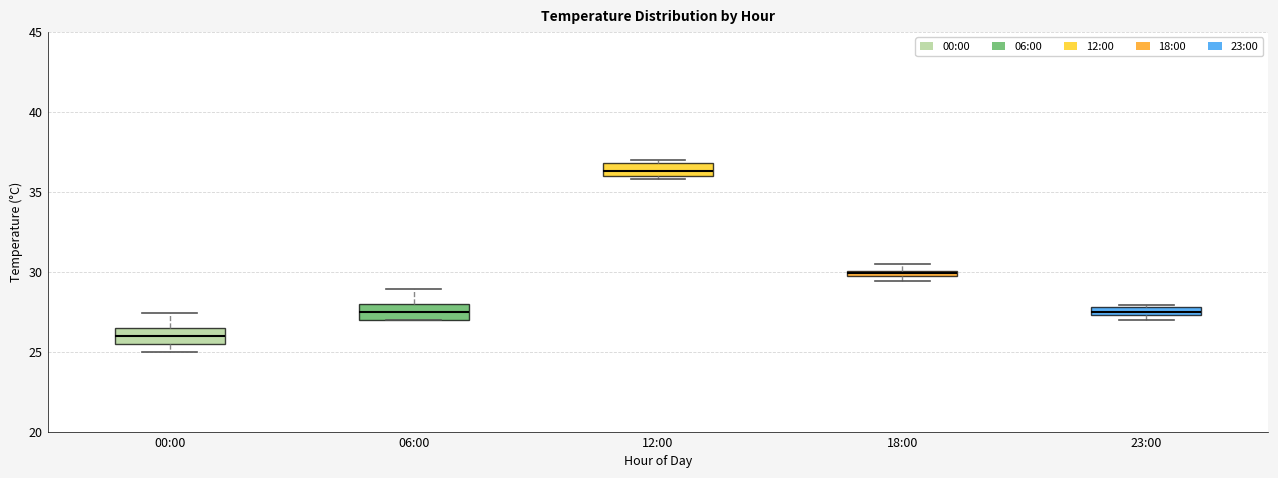

Where is the lower edge of the box for 00:00 on the y-axis? The values are not printed on the chart, so give them approximately, as read against the axis.

25.5